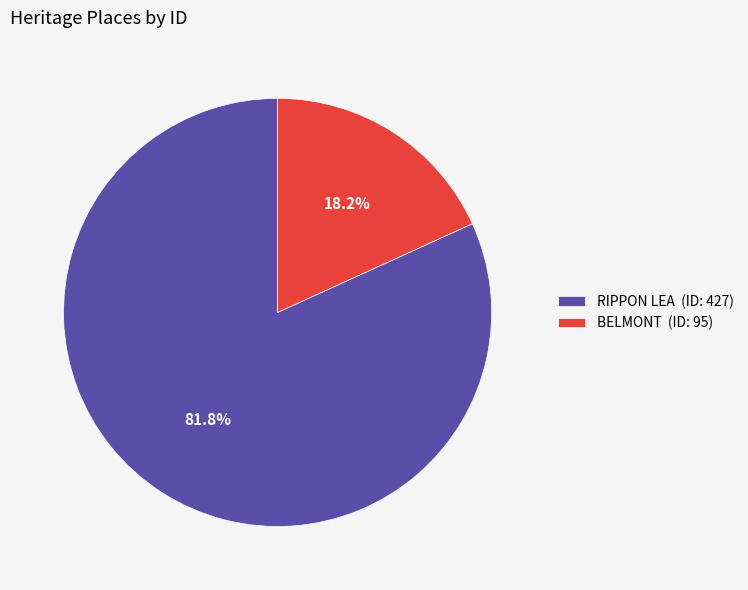

What percentage is the RIPPON LEA slice, to the nearest percent?

82%